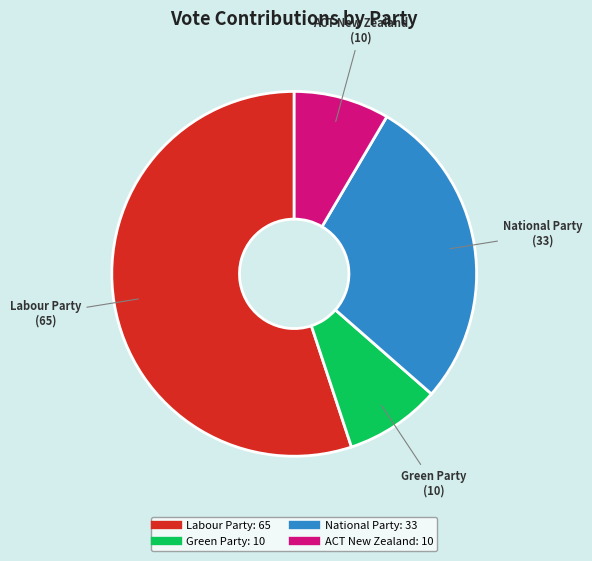

Combined, do Labour Party and ACT New Zealand account for over 50%?

Yes